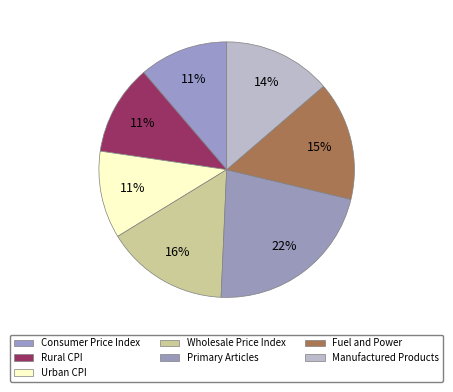

Count the number of slices in the pie.

7